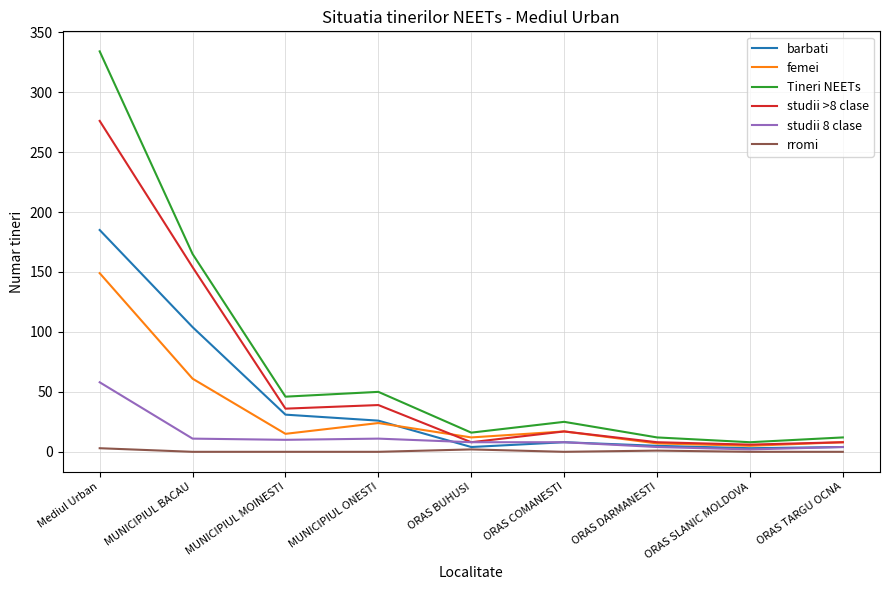

Which series has the largest range (max minus min)?

Tineri NEETs